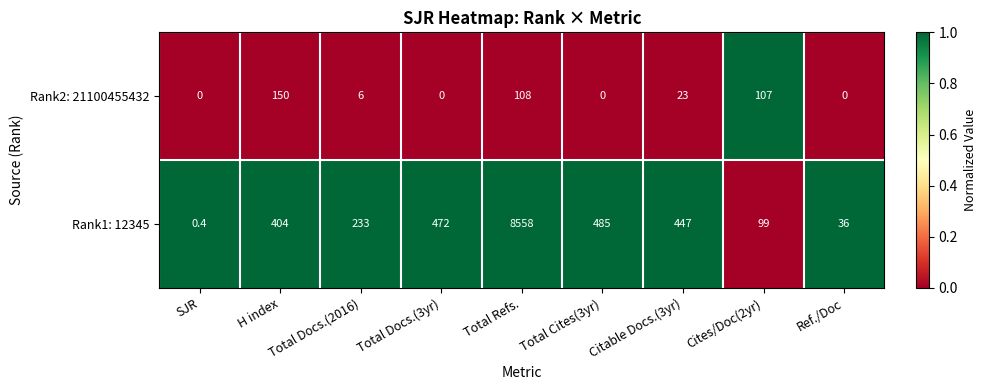

Which series has the largest total across all categories?

Rank1: 12345